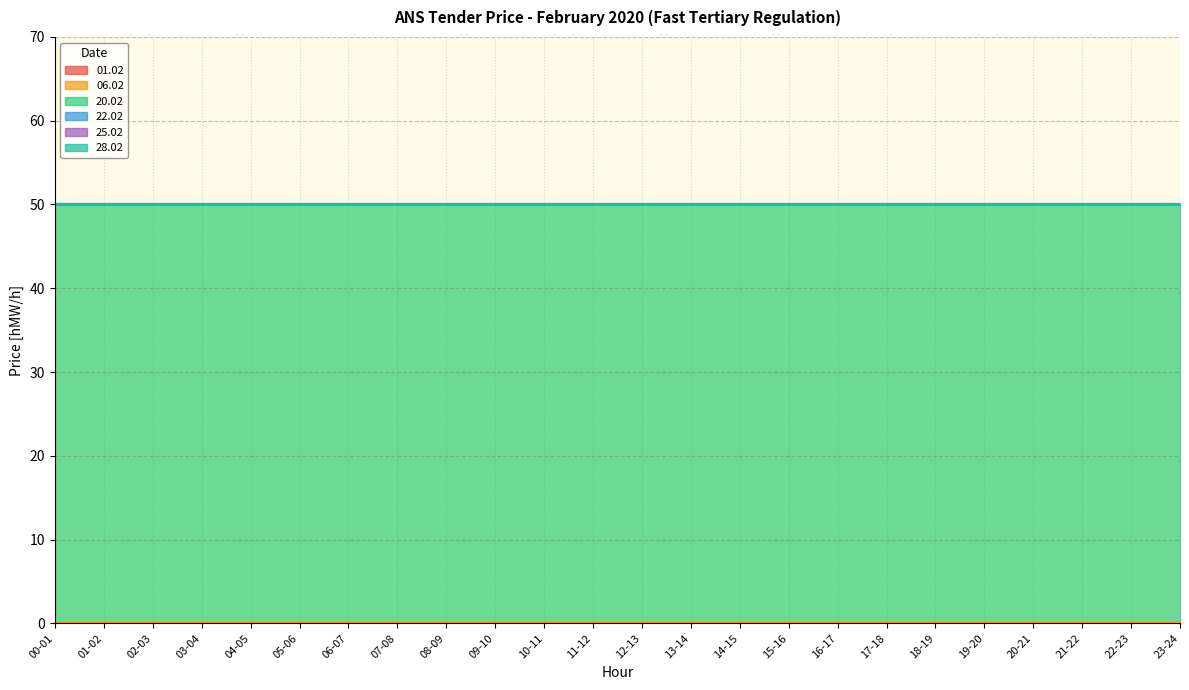

Rank the categories by 20.02 value from highest to lowest.

00-01, 01-02, 02-03, 03-04, 04-05, 05-06, 06-07, 07-08, 08-09, 09-10, 10-11, 11-12, 12-13, 13-14, 14-15, 15-16, 16-17, 17-18, 18-19, 19-20, 20-21, 21-22, 22-23, 23-24